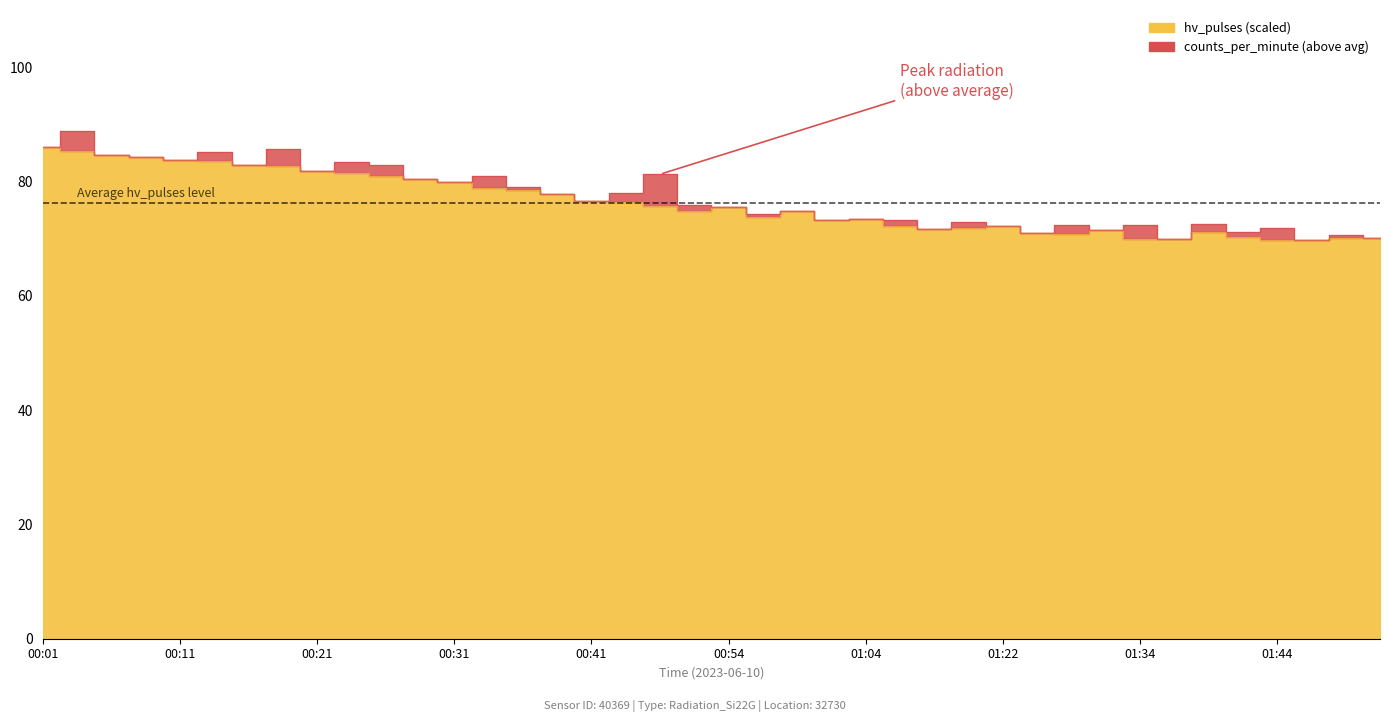

Reading left to right, list all the values displayed in this chart.

86.1	85.3	84.6	84.4	83.7	83.6	82.9	82.8	81.9	81.5	80.9	80.4	79.8	78.9	78.5	77.9	76.6	76.4	75.8	74.8	75.5	73.8	74.8	73.2	73.5	72.3	71.7	71.8	72.2	70.9	70.8	71.6	69.9	69.9	71.1	70.2	69.8	69.8	70.1	70.1